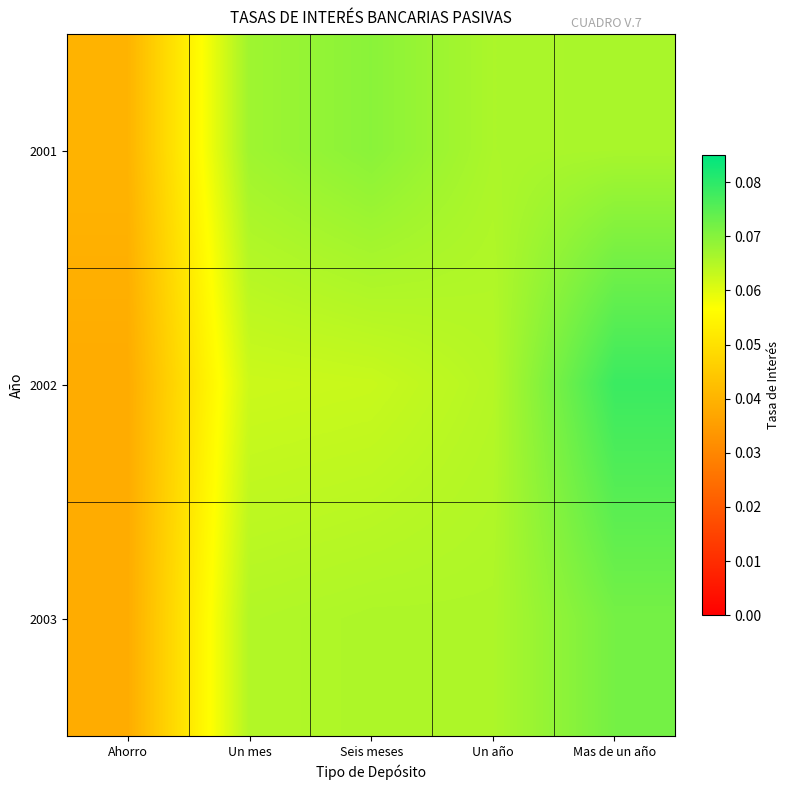

Reading left to right, list all the values displayed in this chart.

2001: Ahorro=0.0	Un mes=0.1	Seis meses=0.1	Un año=0.1	Mas de un año=0.1
2002: Ahorro=0.0	Un mes=0.1	Seis meses=0.1	Un año=0.1	Mas de un año=0.1
2003: Ahorro=0.0	Un mes=0.1	Seis meses=0.1	Un año=0.1	Mas de un año=0.1